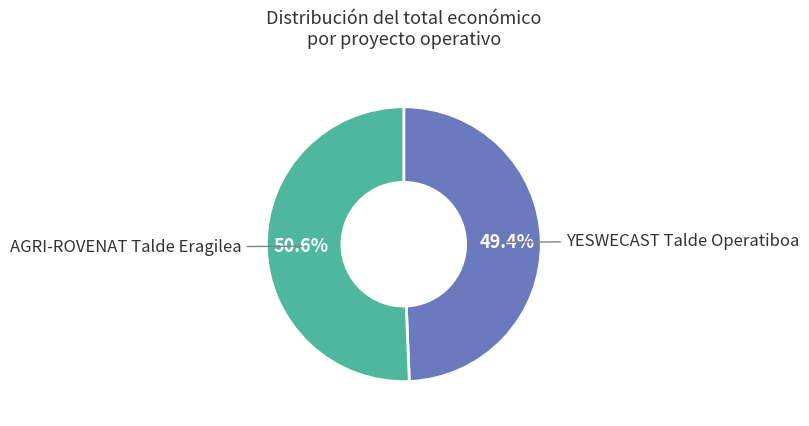

The AGRI-ROVENAT Talde Eragilea slice represents 60% of the pie. True or false?

False